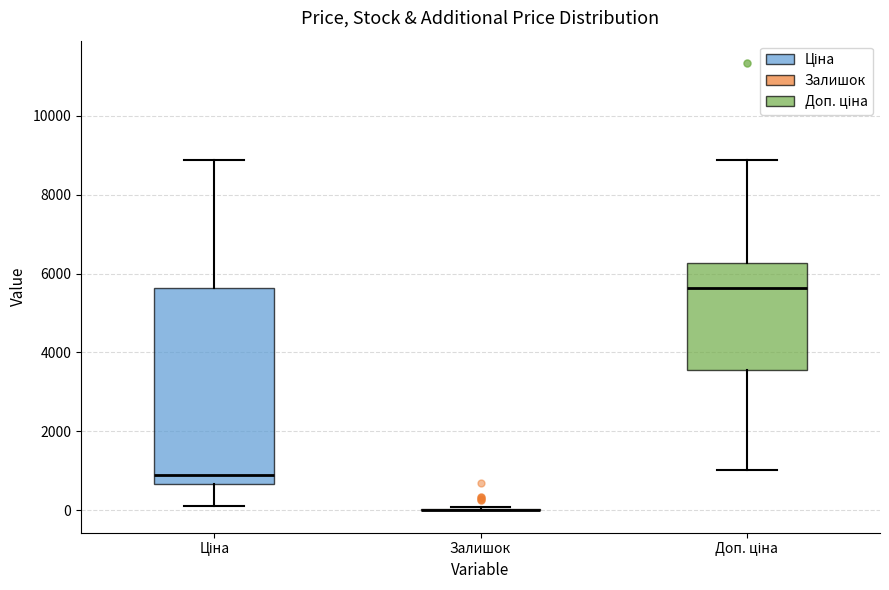

Reading left to right, read every box against the y-axis: the position of its median line, the range the box covers, and the ends of its whiskers. The values are not printed on the chart, so give them approximately, as read against the axis.

Ціна: median 800, box 600 to 5600, whiskers 200 to 8800
Залишок: box collapsed to a line at 0, whiskers 0 to 0
Доп. ціна: median 5600, box 3600 to 6200, whiskers 1000 to 8800